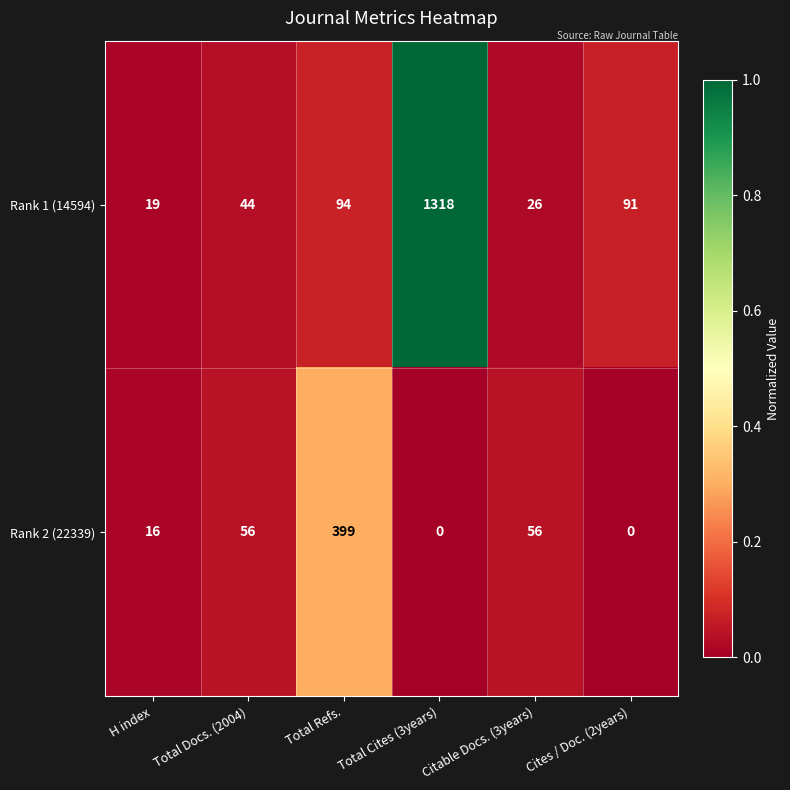

Which label corresponds to the largest value in the chart?

Total Cites (3years)